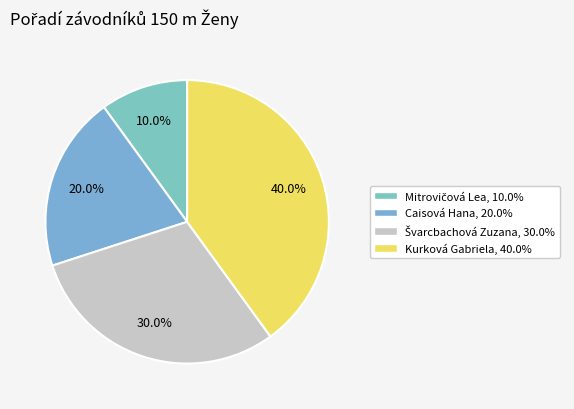

To the nearest percent, what percentage of the pie is Kurková Gabriela?

40%